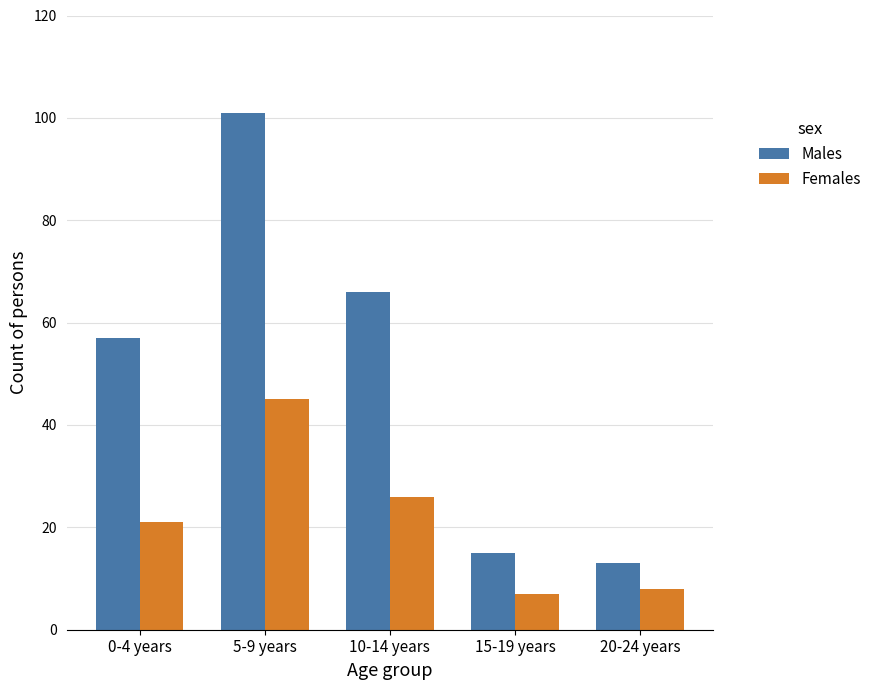

Between 0-4 years and 15-19 years, which series saw the biggest shift?

Males